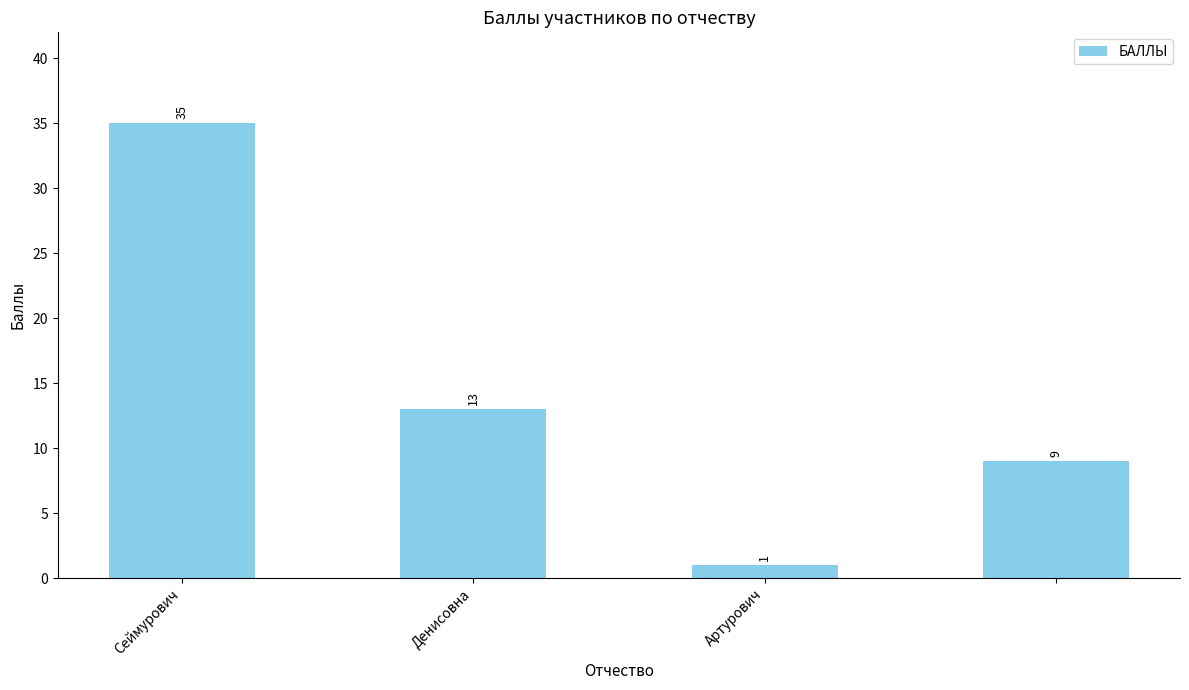

What is the maximum value shown in the chart?

35